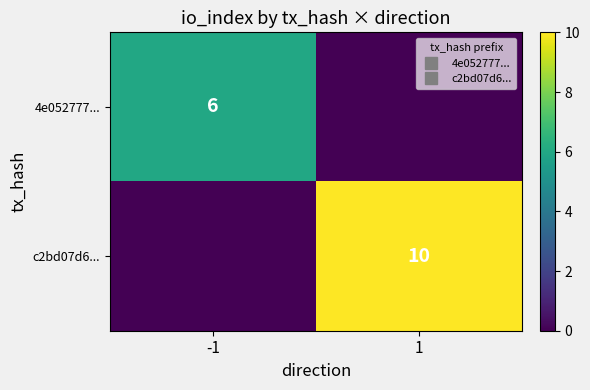

Rank the series at 1 from highest to lowest value.

c2bd07d6..., 4e052777...